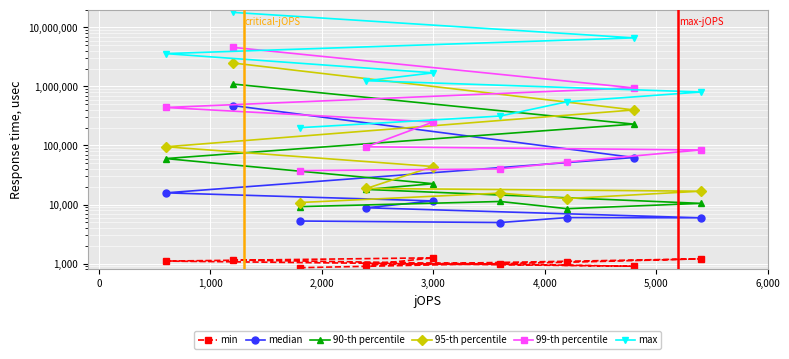

Count the number of data series in this chart.

6